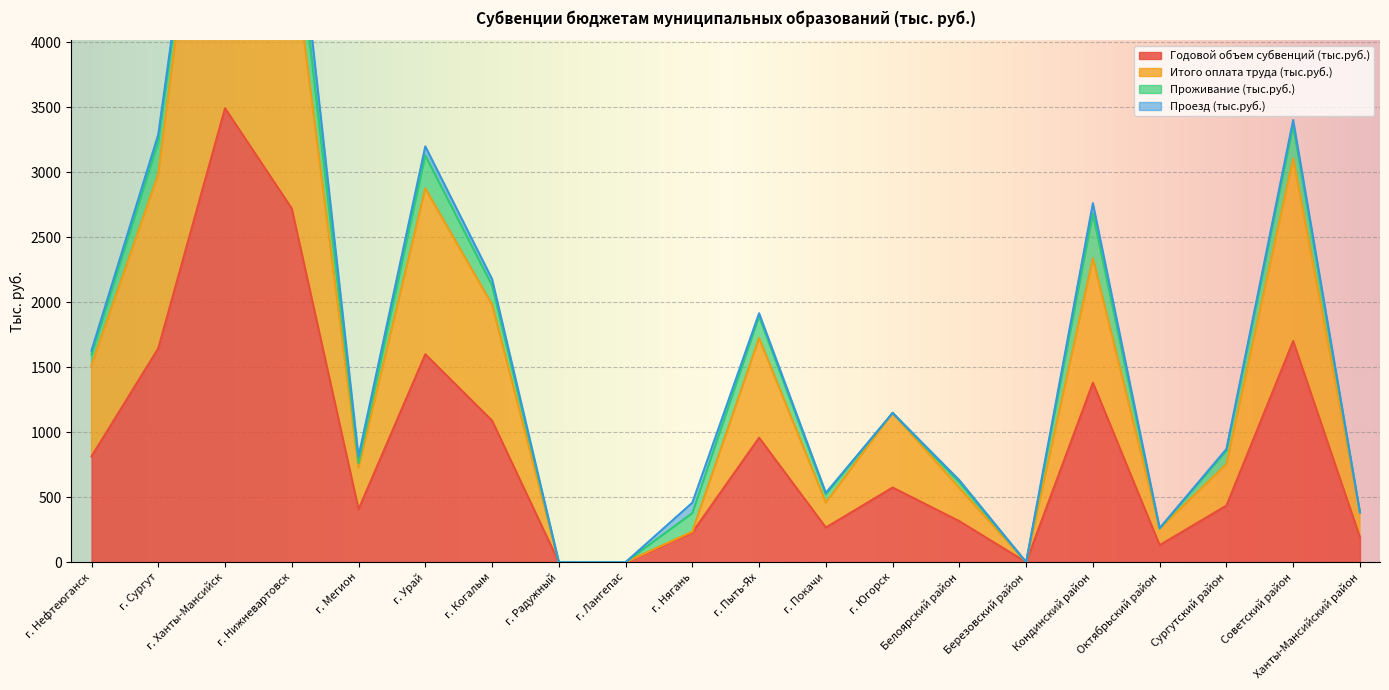

Between г. Когалым and Кондинский район, which series saw the biggest shift?

Итого оплата труда (тыс.руб.)